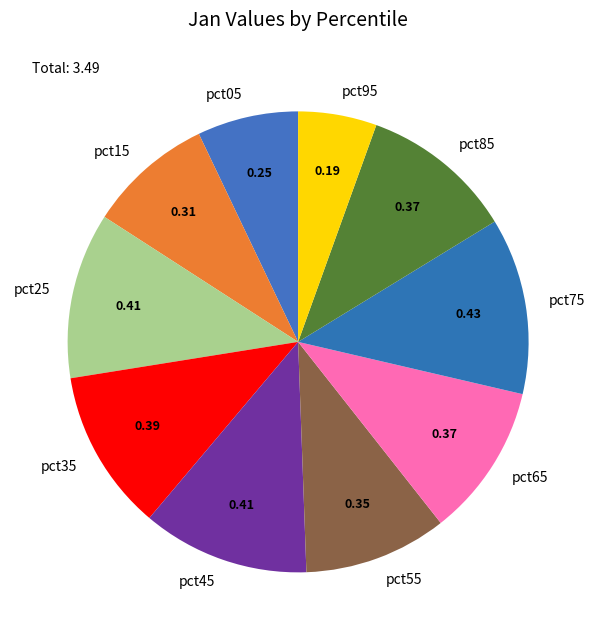

Combined, do pct15 and pct95 account for over 50%?

No